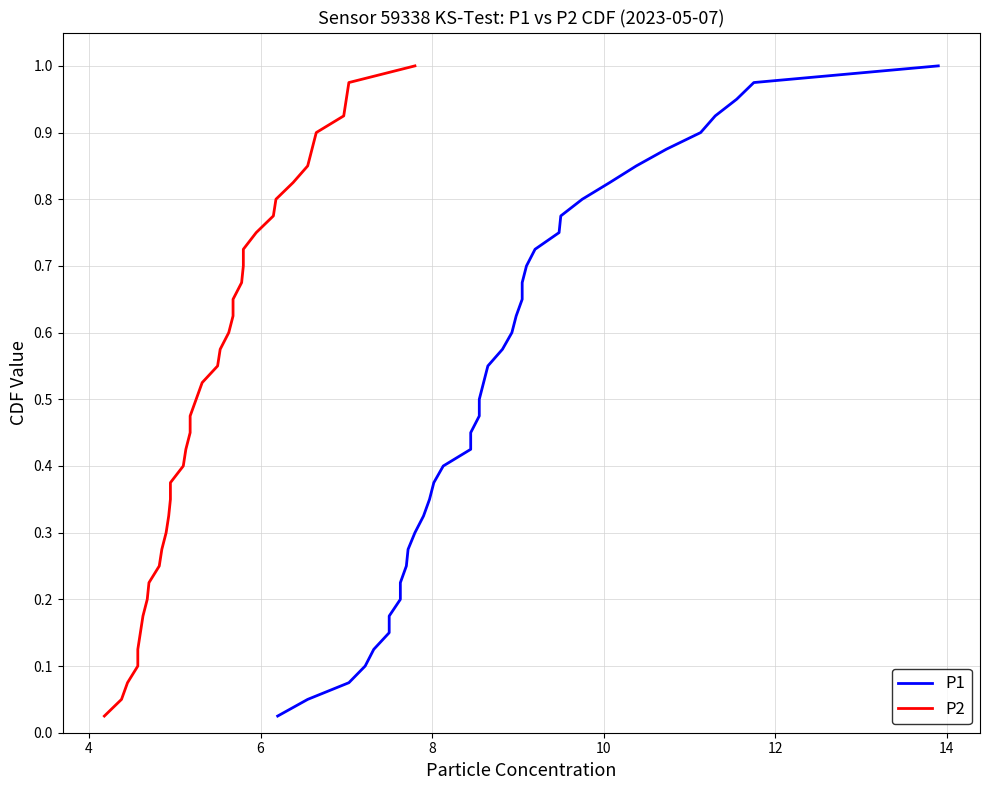

What is the difference between the maximum and minimum values in the P2 series?

1.0